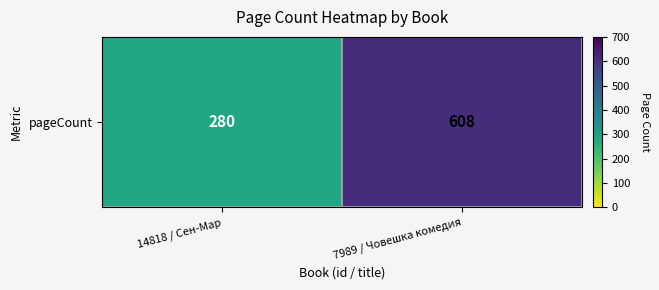

Rank the categories by value from lowest to highest.

14818 / Сен-Мар, 7989 / Човешка комедия